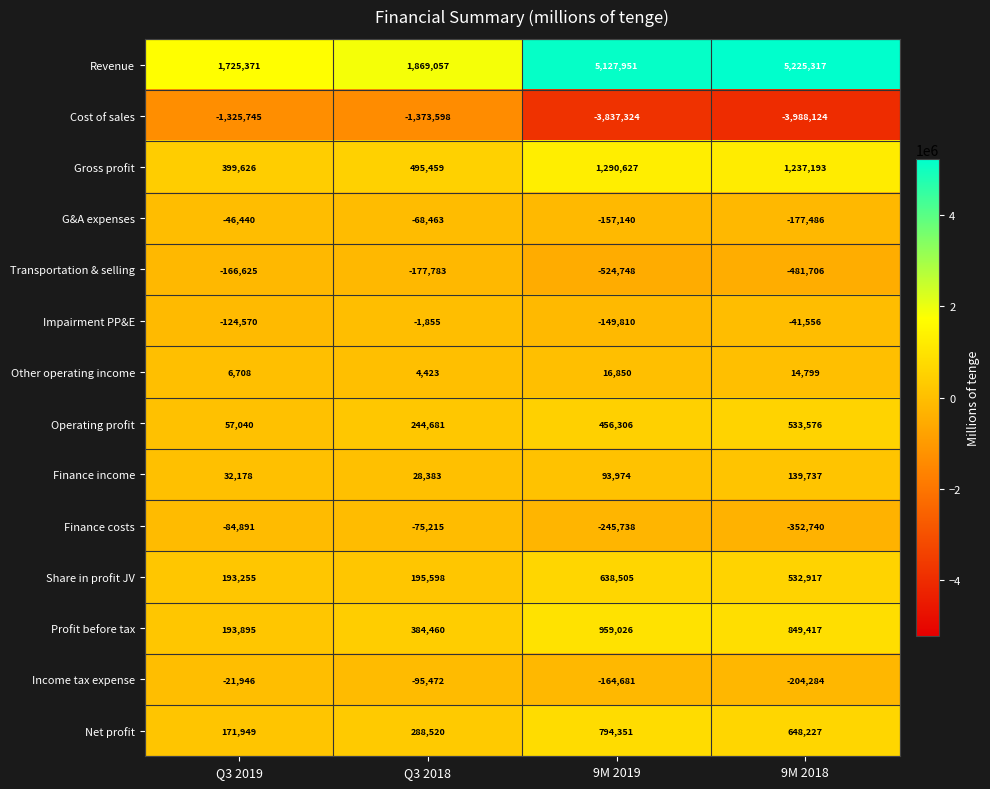

What is the difference between the second highest and second lowest values in the Revenue series?

3258894